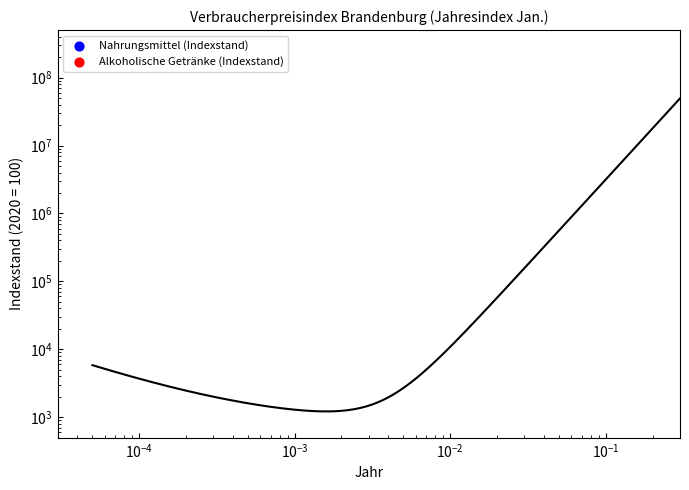

Which series contains the highest Y value?

Nahrungsmittel (Indexstand)